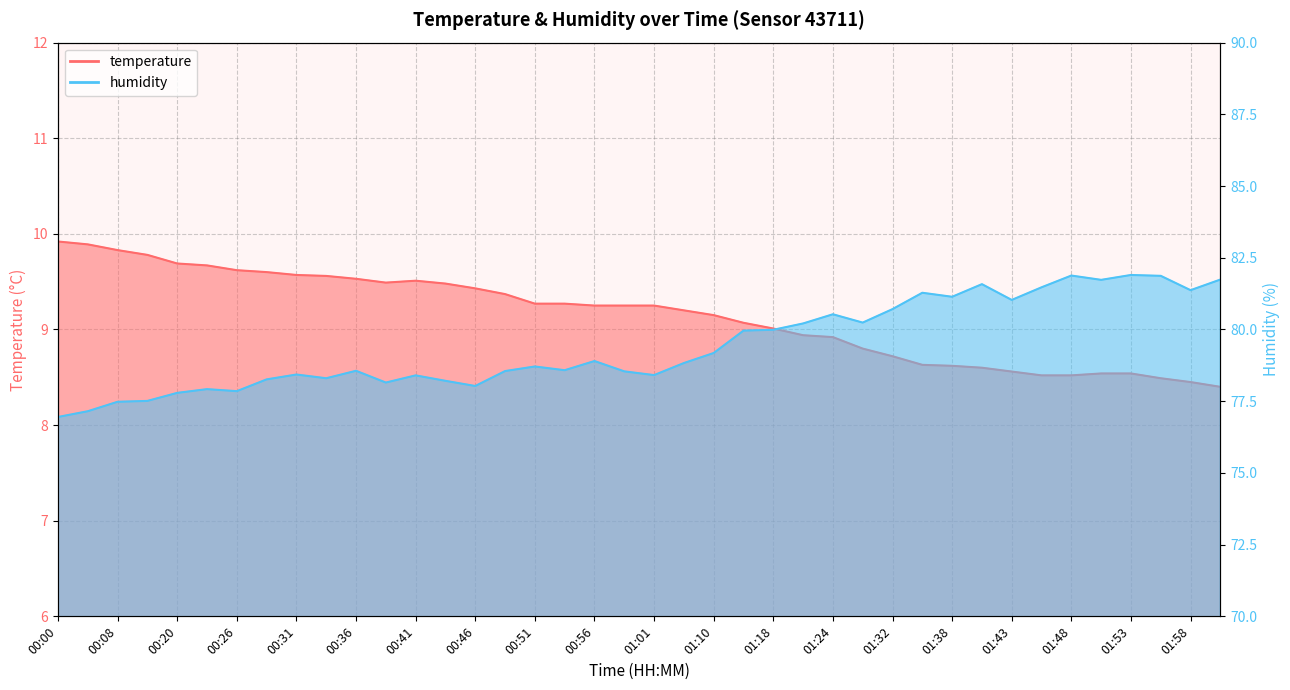

The value of humidity at 00:23 is 120.8. True or false?

False